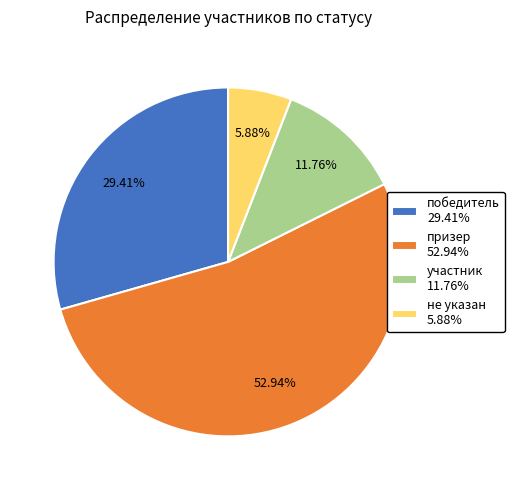

Do не указан 5.88% and победитель 29.41% together represent more than half of the pie?

No